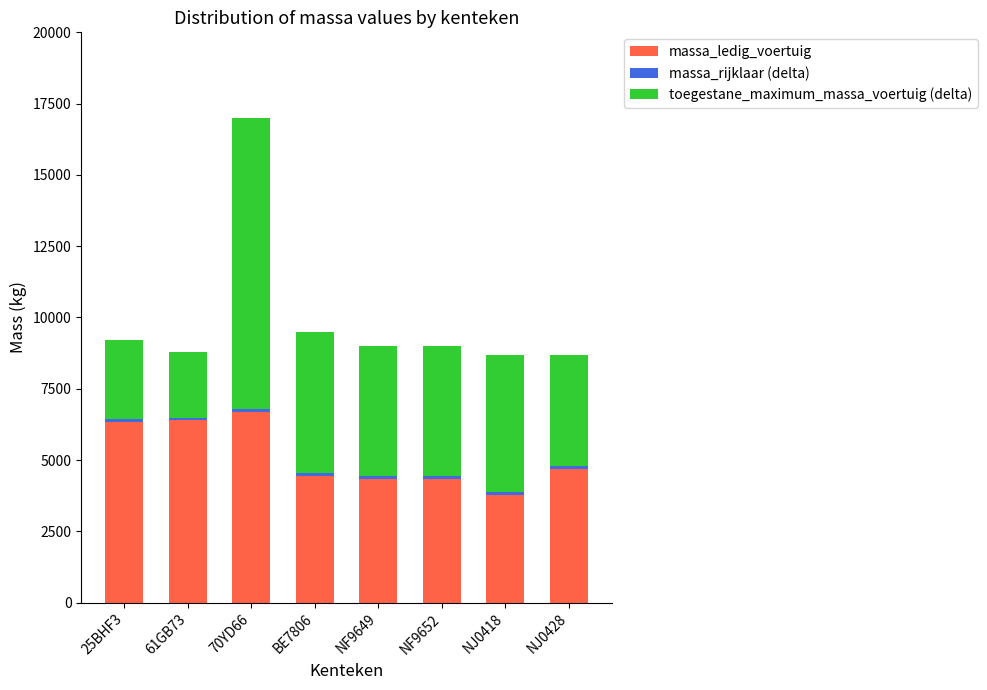

Where is massa_ledig_voertuig nearest to the value 5235?

NJ0428